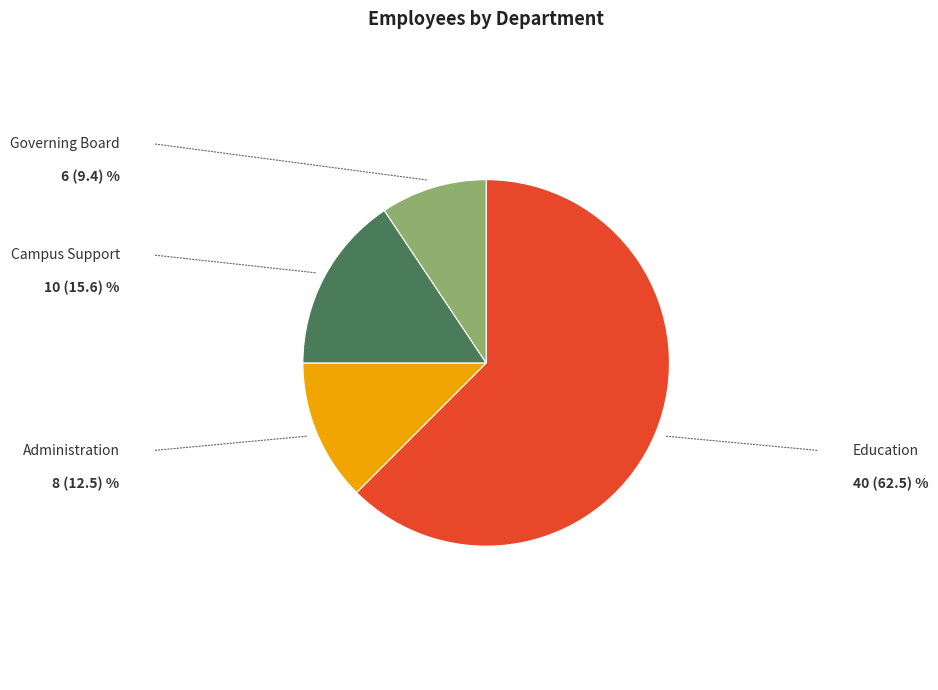

How many slices are in this pie chart?

4